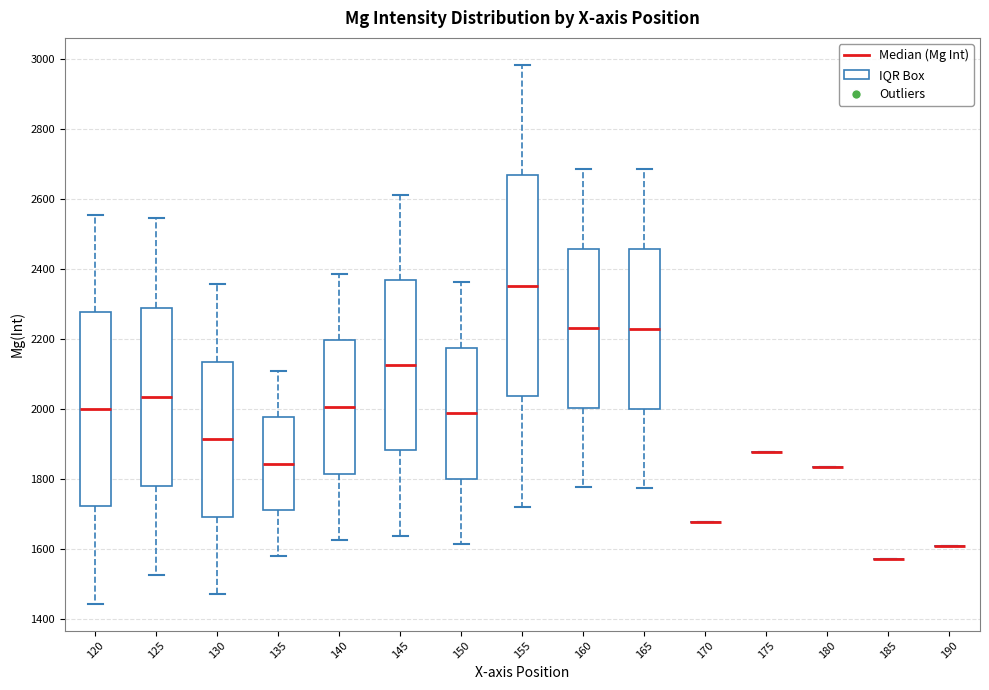

Where does the upper whisker of the box at x = 120 end on the y-axis? The values are not printed on the chart, so give them approximately, as read against the axis.

2560